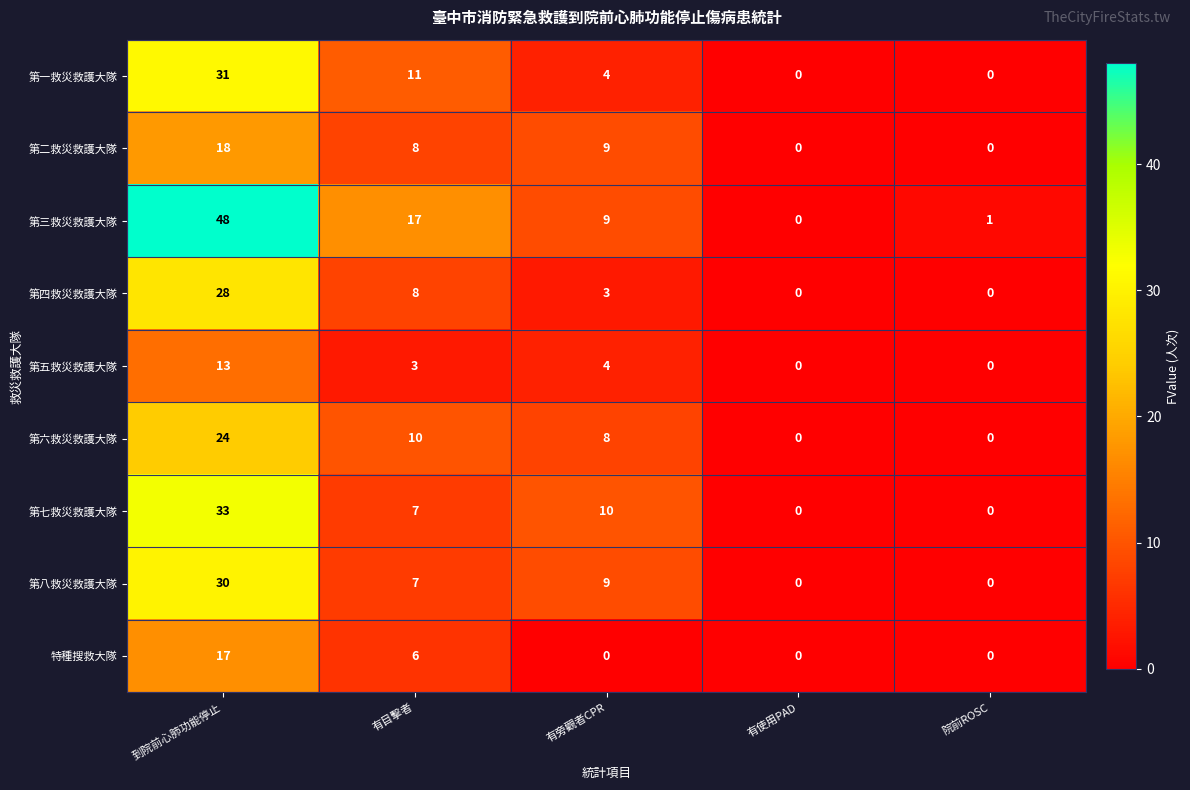

How many values in 第一救災救護大隊 are above zero?

3